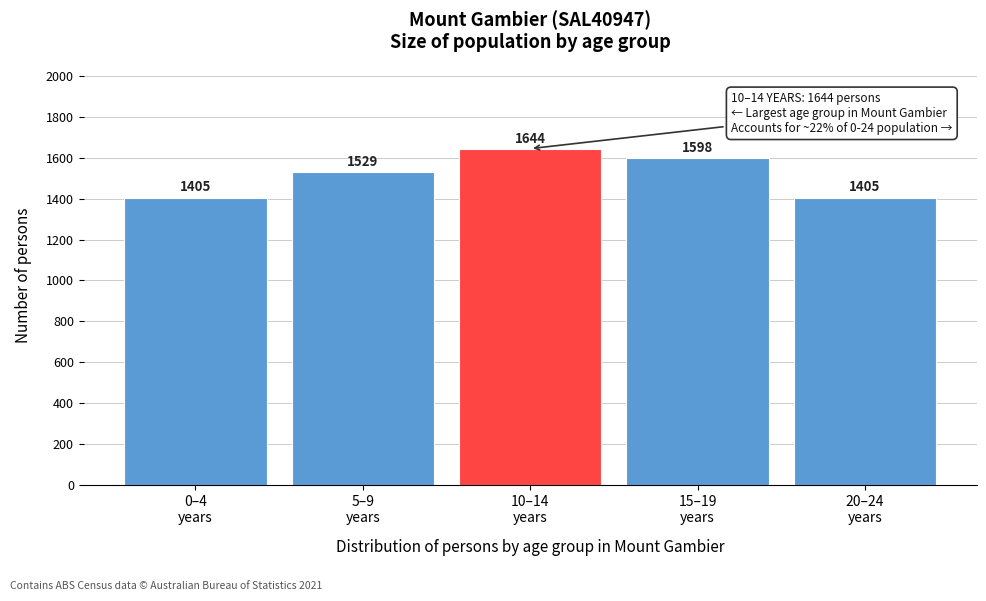

Reading right to left, list all the values displayed in this chart.

1405	1598	1644	1529	1405